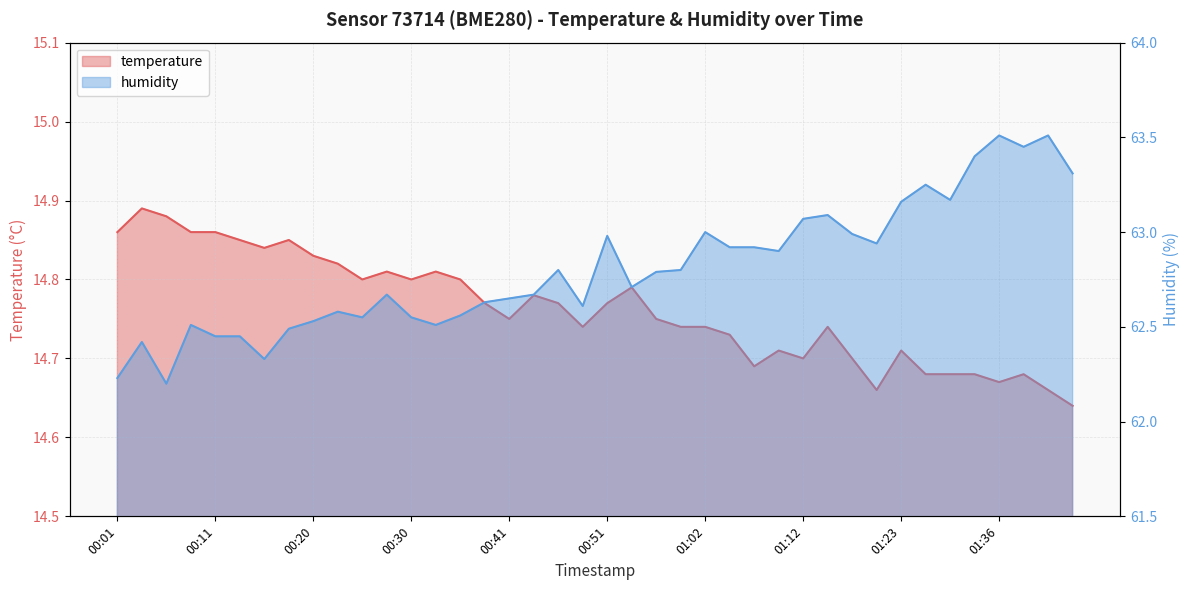

What is the smallest value displayed?

14.6